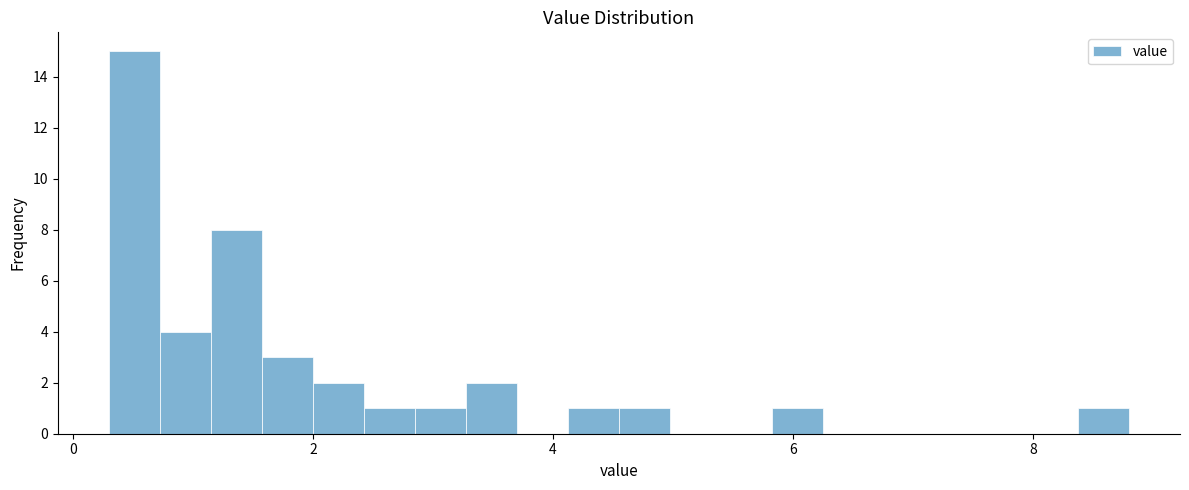

Read against the x-axis, roughly where is the centre of the tallest bar?

0.6